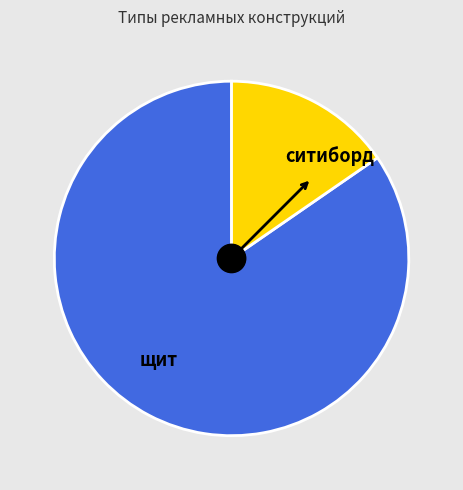

Is it true that ситиборд is 15% of the pie?

True